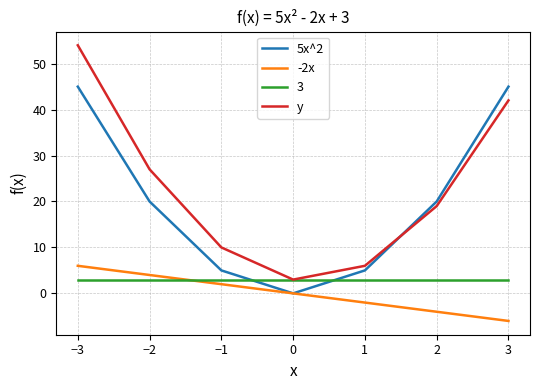

List the series in order of their peak value, lowest first.

3, -2x, 5x^2, y